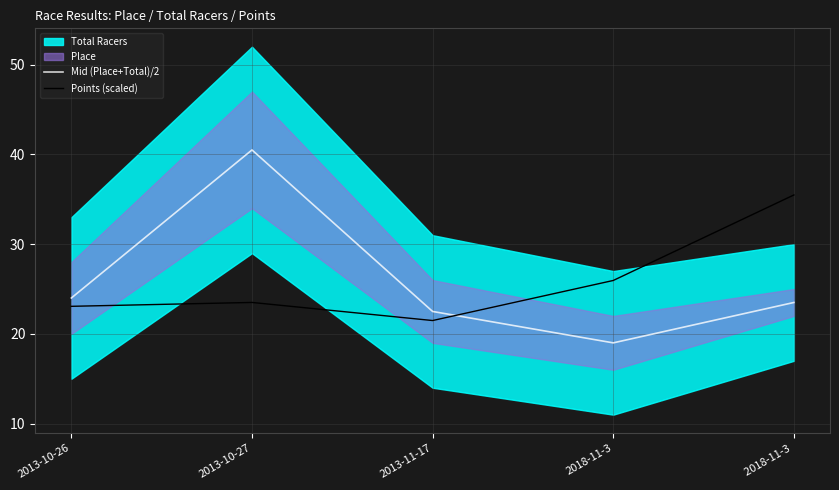

What is the difference between the maximum and second lowest values in the Points (scaled) series?

12.4